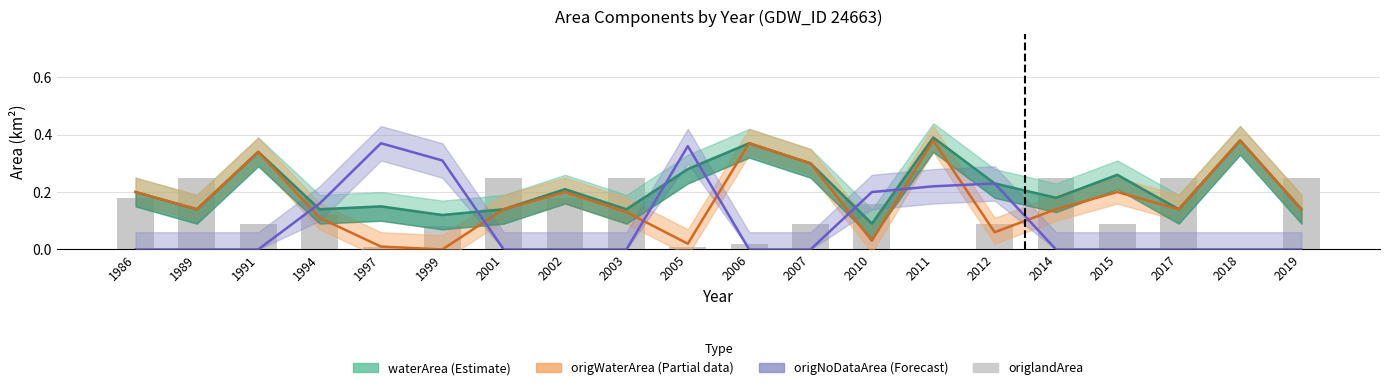

Is it true that origlandArea equals 0.2 at 2010?

True